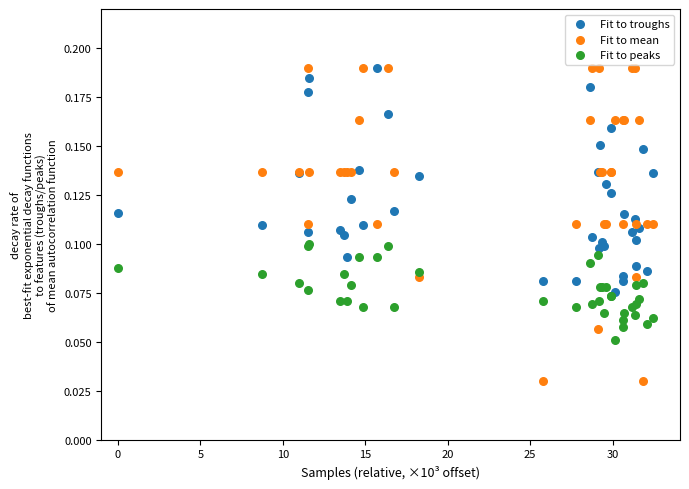

What are all the series names shown in the legend?

Fit to troughs, Fit to mean, Fit to peaks